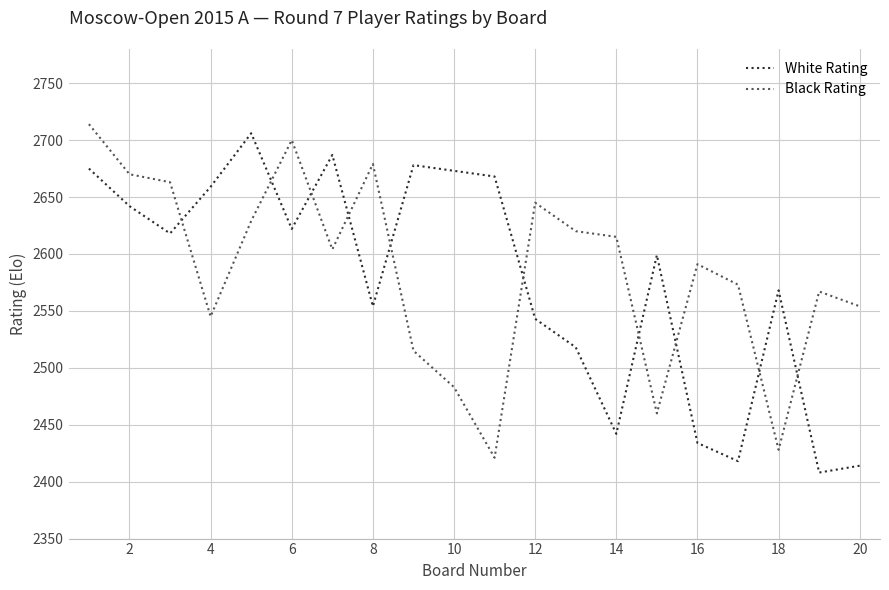

What is the sum of all White Rating values?

51526